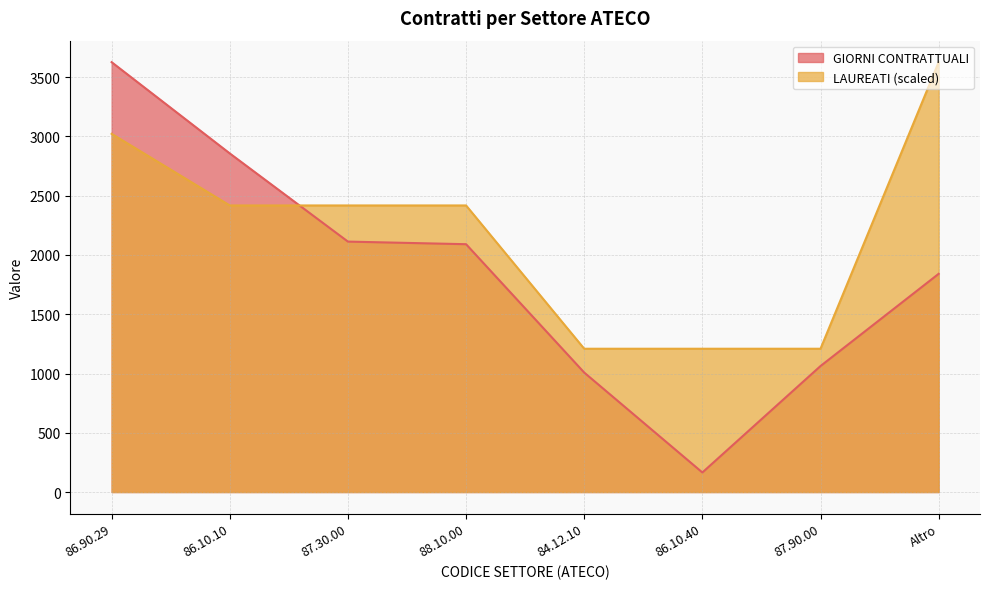

Between which two adjacent categories do LAUREATI and GIORNI CONTRATTUALI first intersect?

86.10.10 and 87.30.00